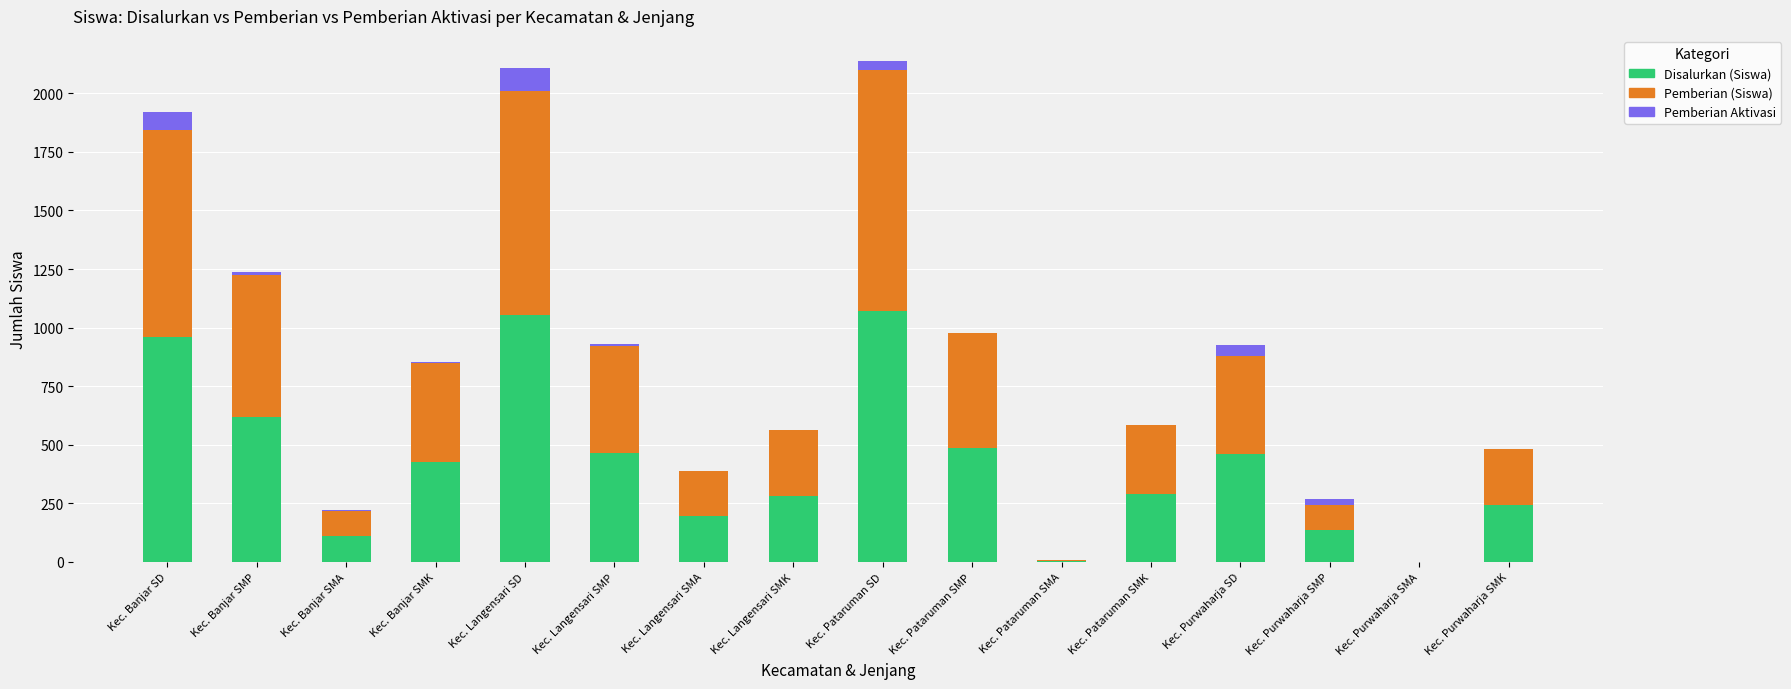

The Disalurkan (Siswa) series shows 426 at Kec. Banjar SMK. True or false?

True